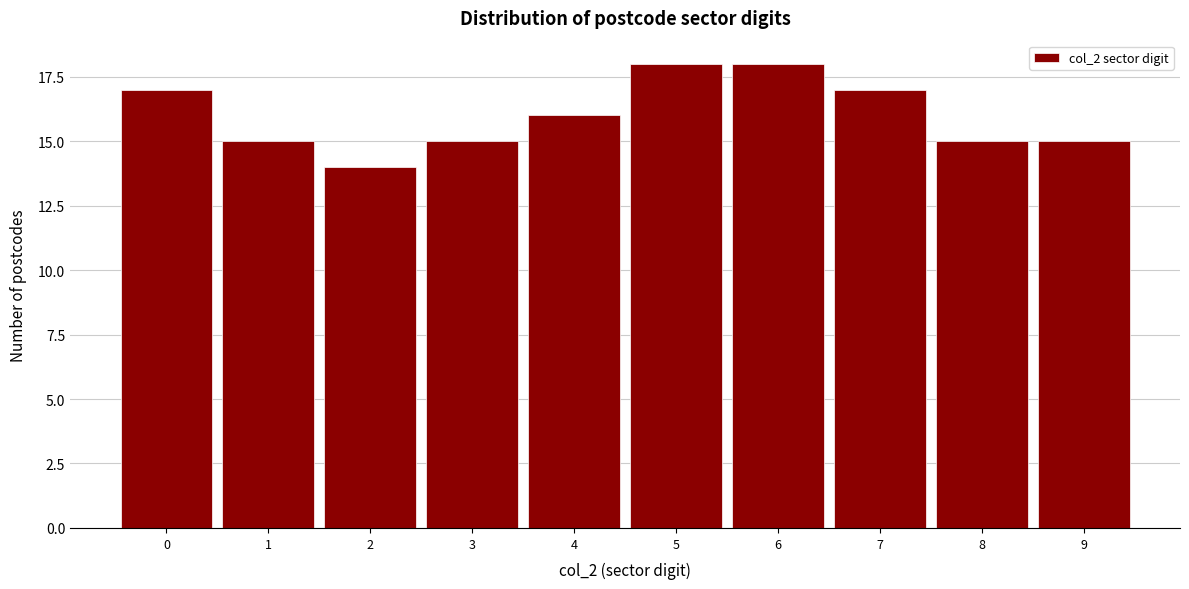

Reading left to right, what are all the values shown in this chart?

0=17	1=15	2=14	3=15	4=16	5=18	6=18	7=17	8=15	9=15